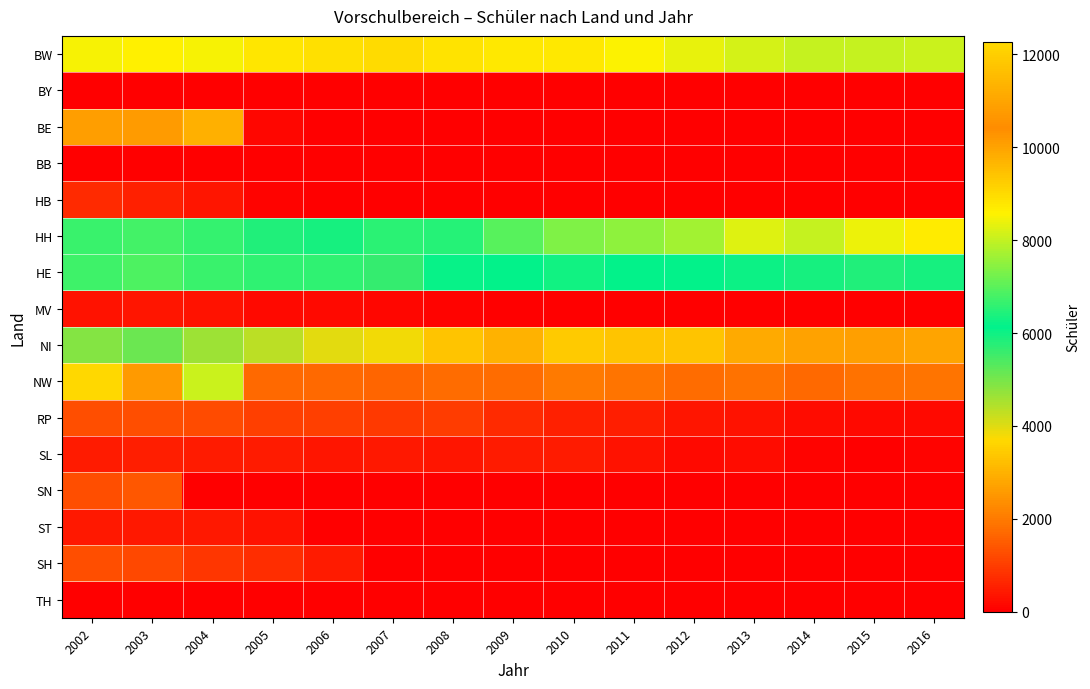

What is the spread (max minus min) of values at 2007?

8995